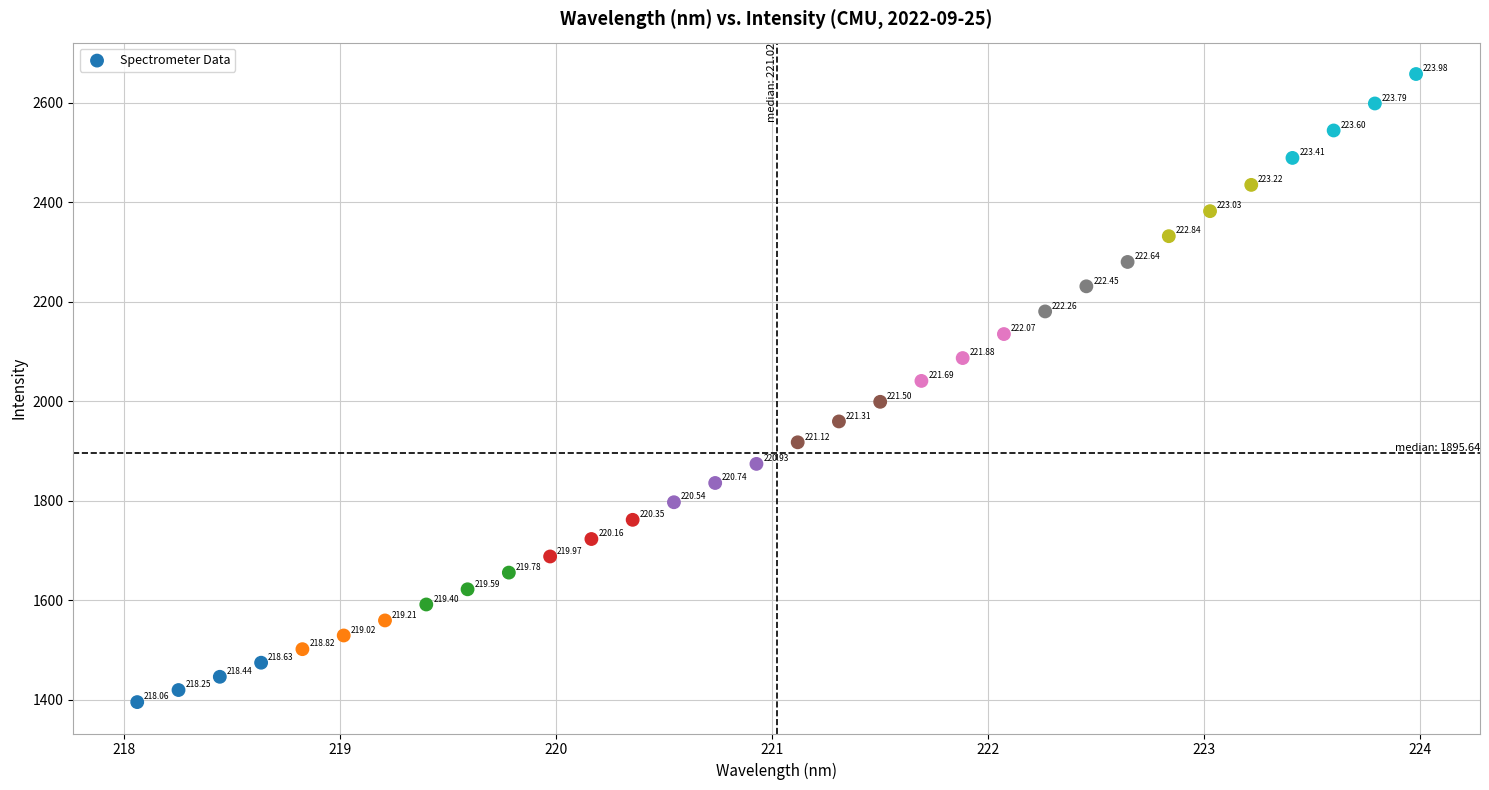

What is the range of X values (max minus min)?

5.9